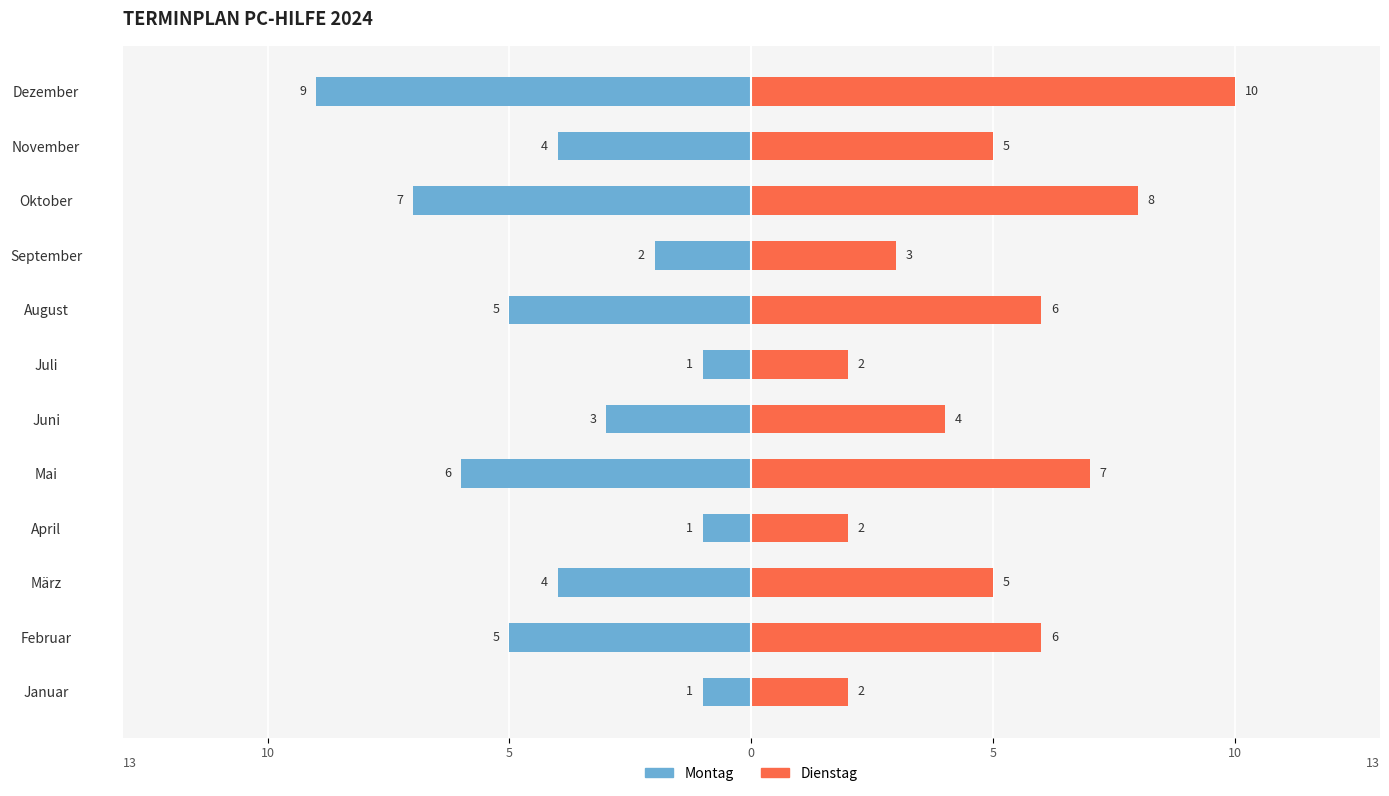

The value of Dienstag at März is 3. True or false?

False